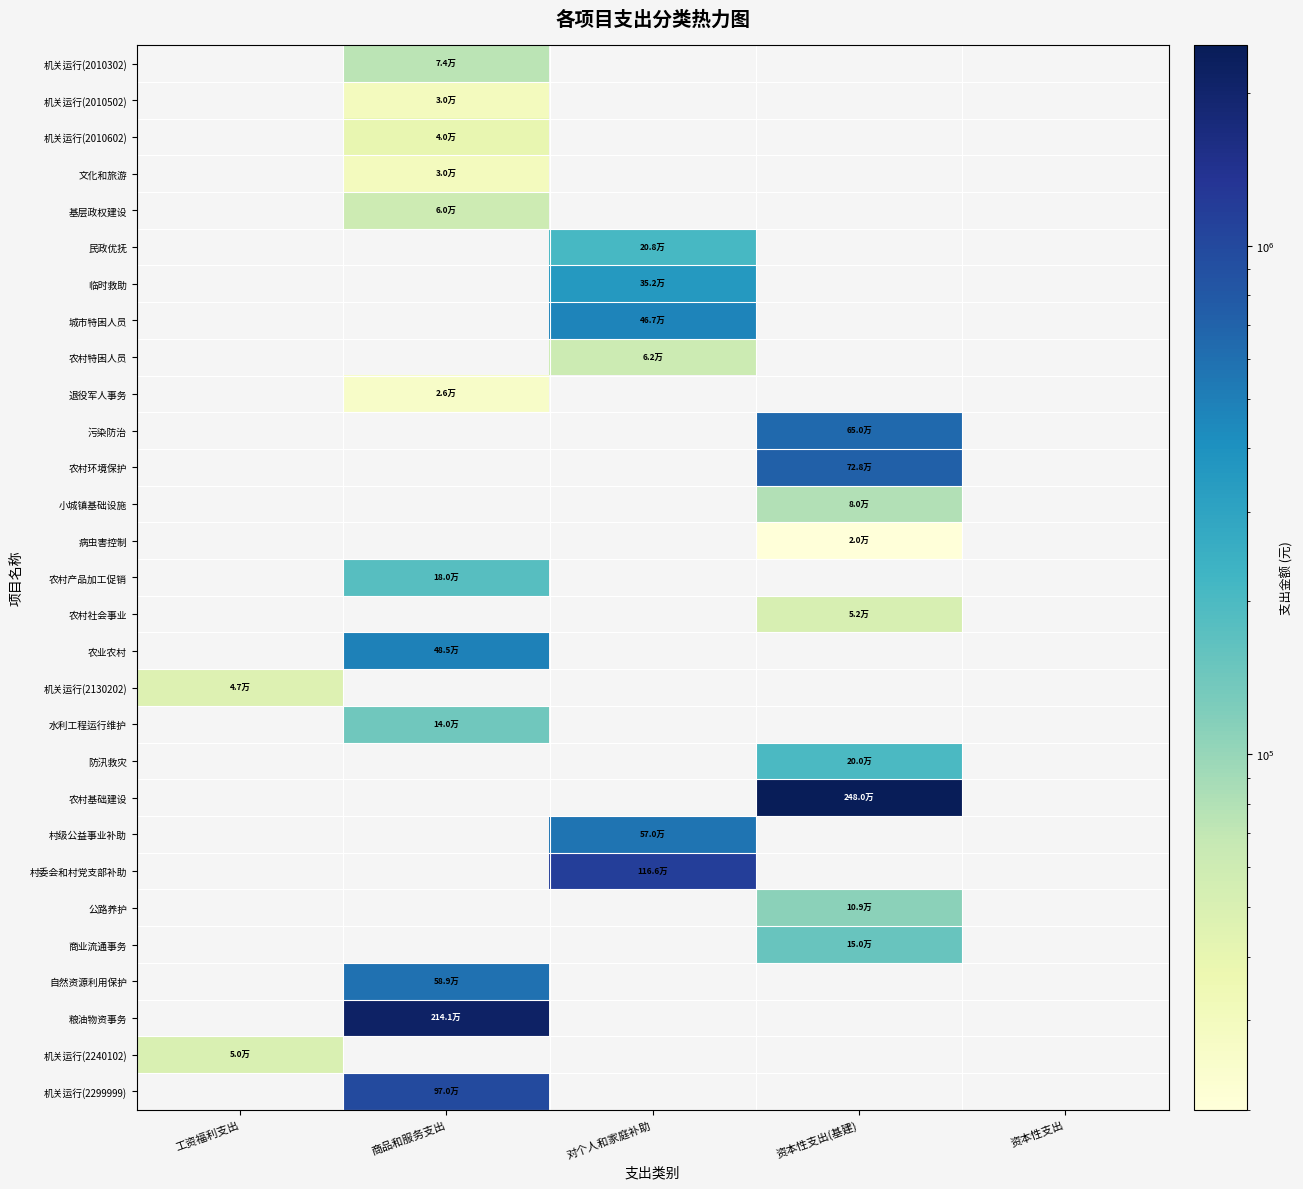

How many distinct data groups are displayed?

29